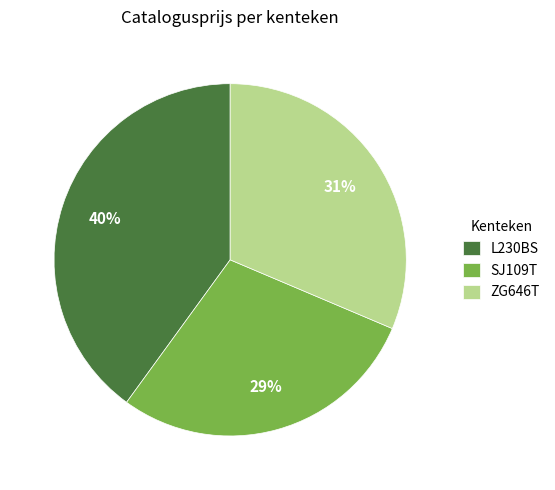

Is there any slice that represents more than half of the pie?

No